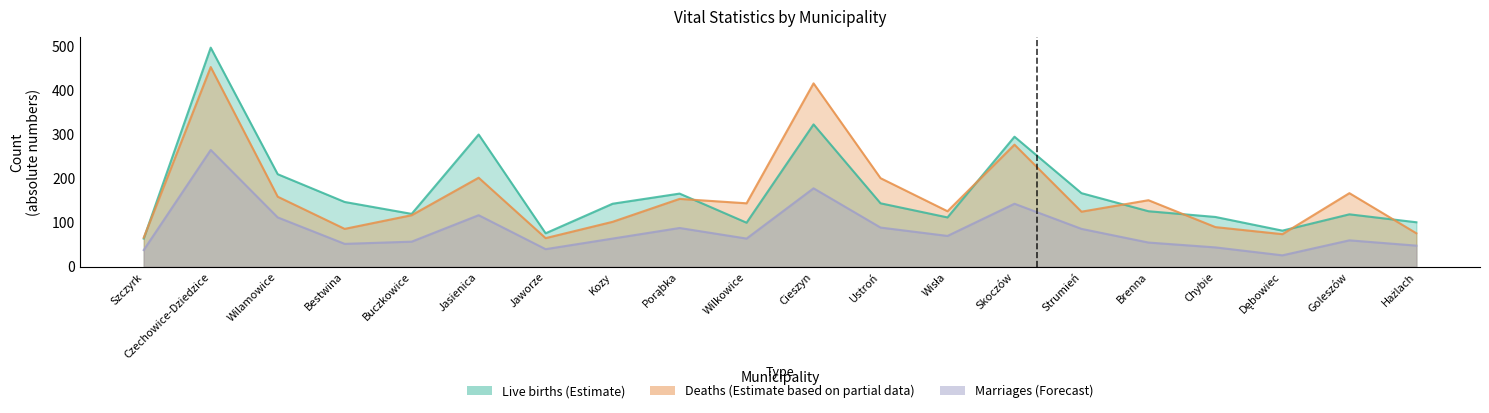

What are all the series names shown in the legend?

Live births, Deaths, Marriages